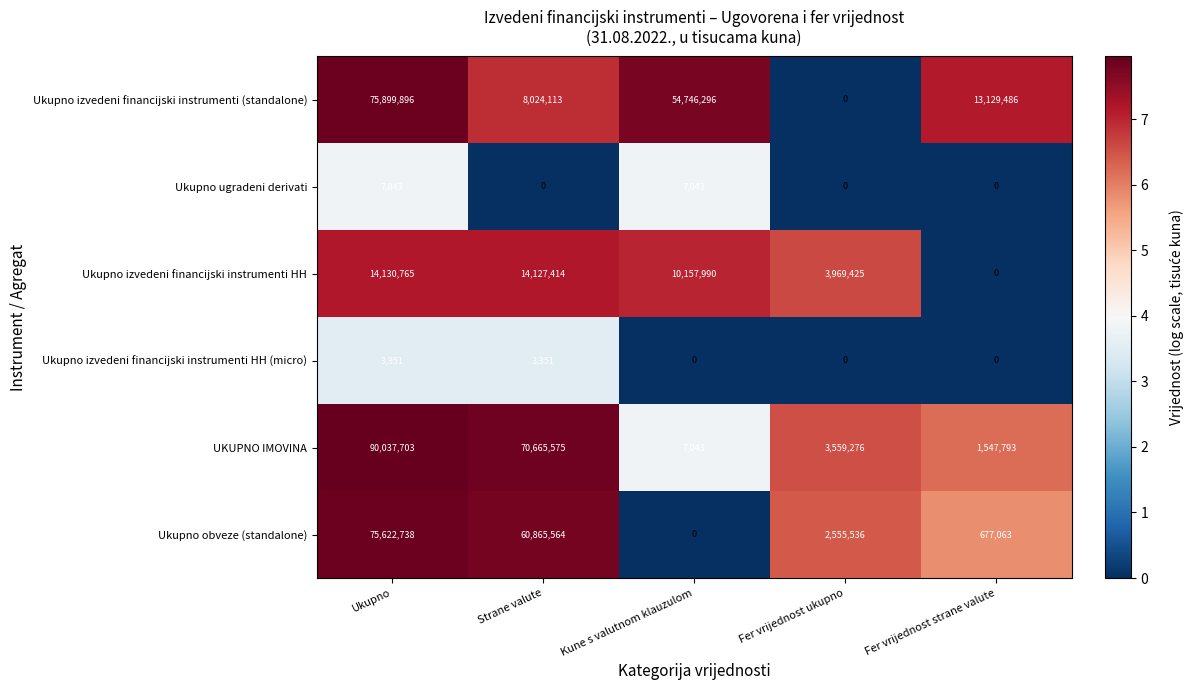

What is the difference between the highest and lowest values at Ukupno?

90034352